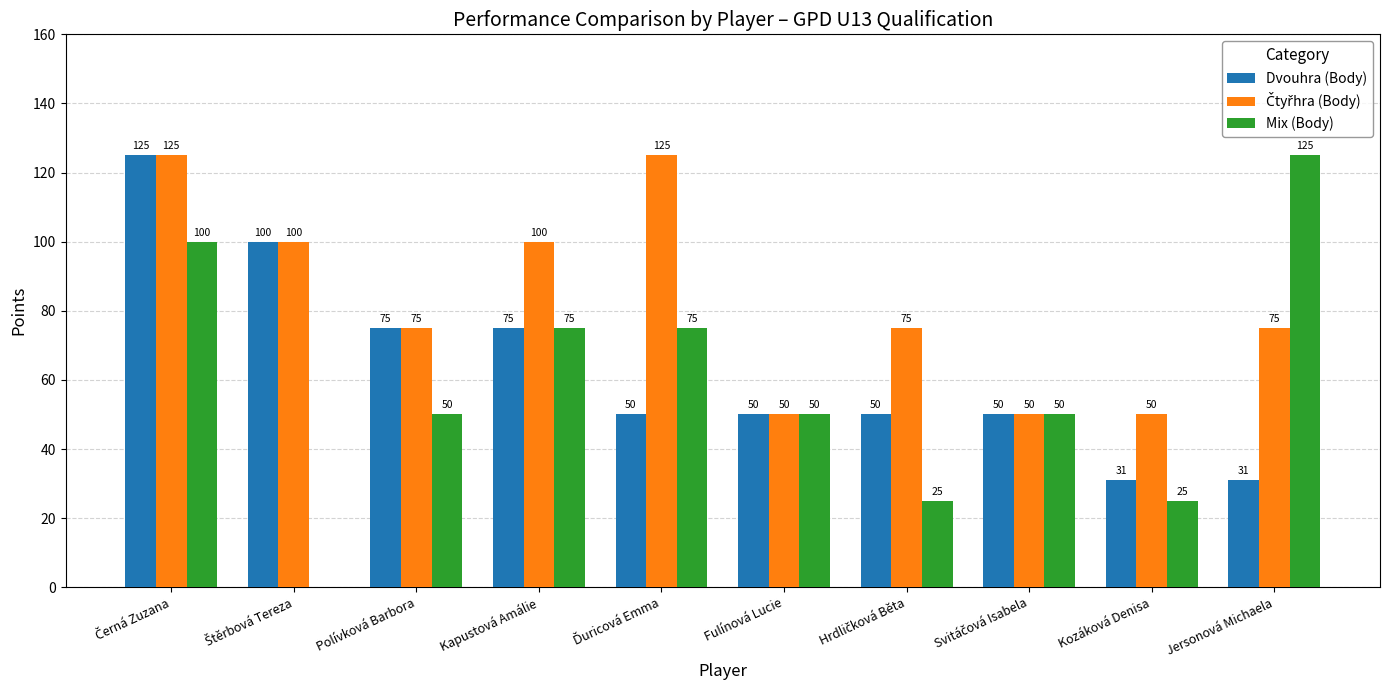

What is the maximum value shown in the chart?

125